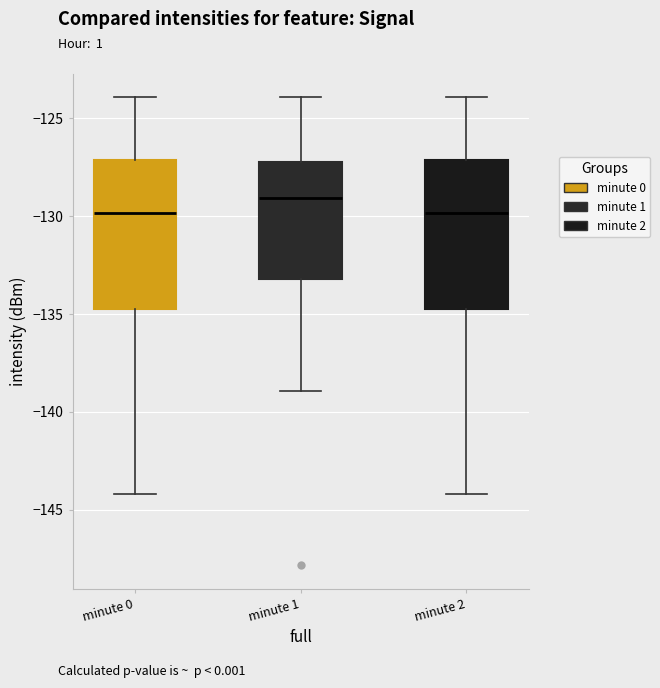

Where is the lower edge of the box for minute 0 on the y-axis? The values are not printed on the chart, so give them approximately, as read against the axis.

-135